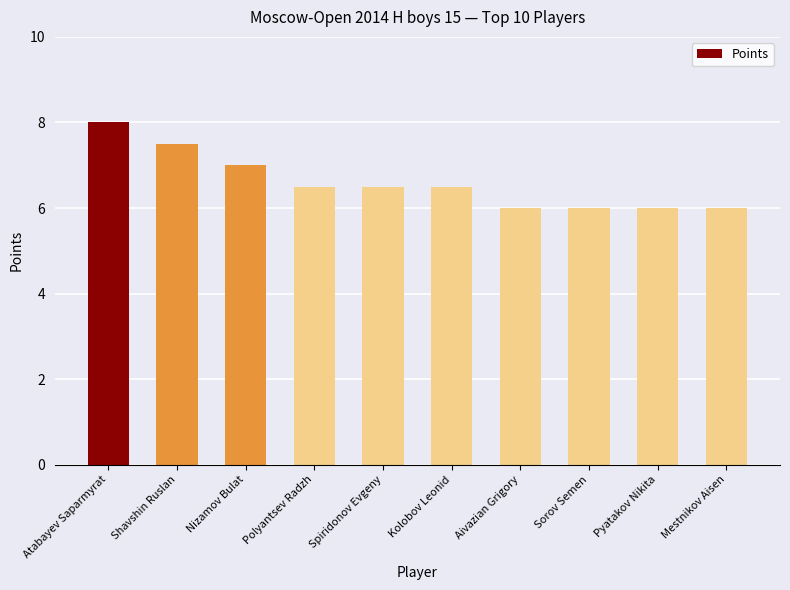

What is the label of the 4th bar from the left?

Polyantsev Radzh